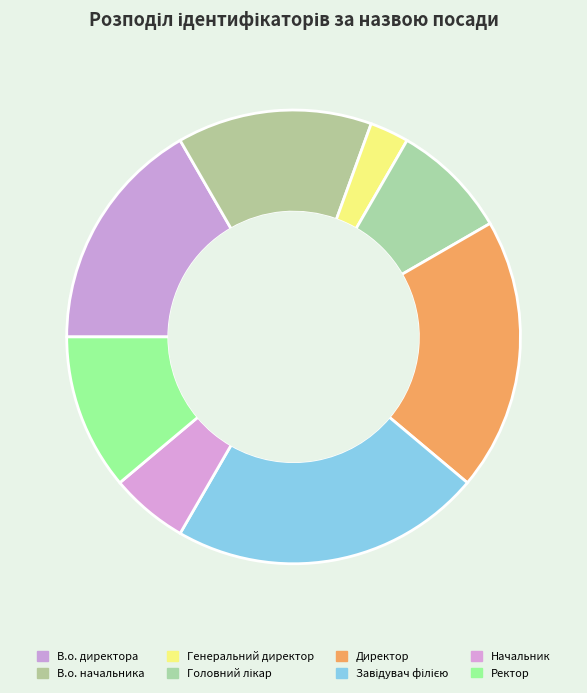

What is the change in value from В.о. начальника to Генеральний директор?

-4